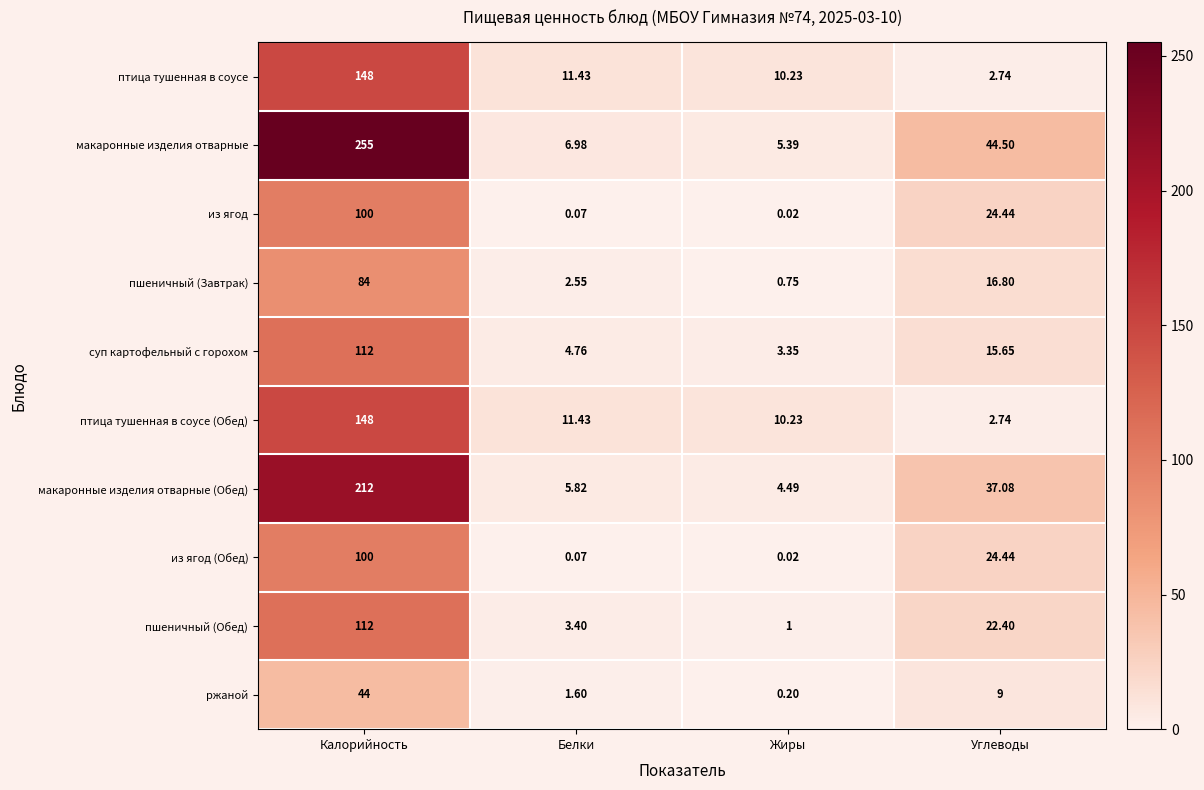

Rank the categories by пшеничный (Завтрак) value from lowest to highest.

Жиры, Белки, Углеводы, Калорийность